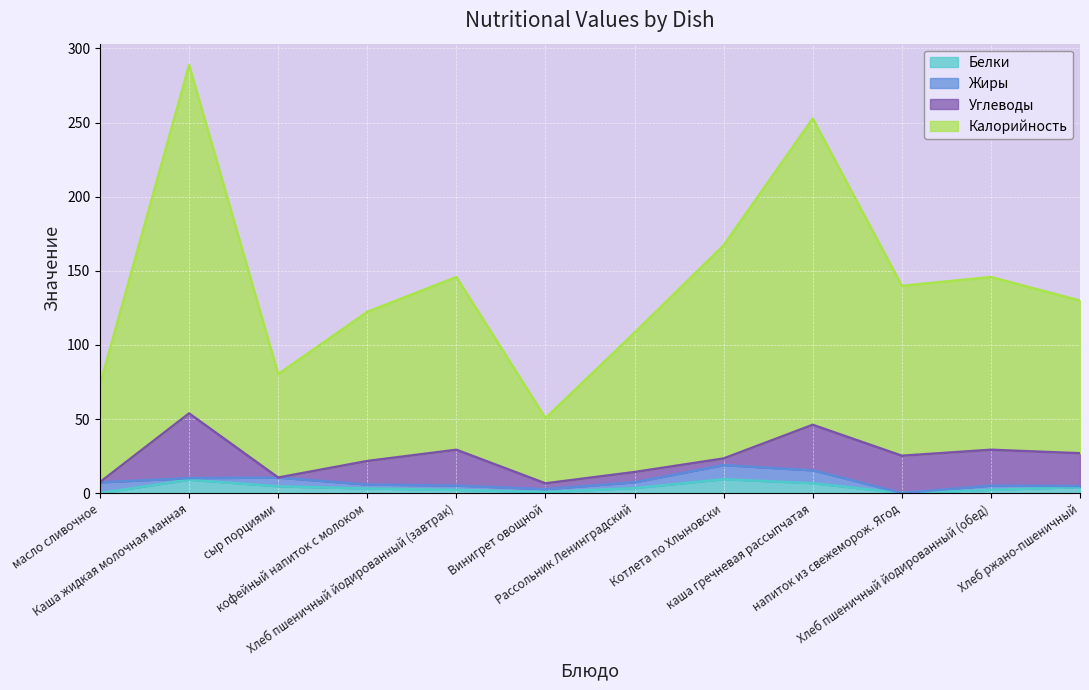

The Калорийность series shows 80.1 at Хлеб пшеничный йодированный (обед). True or false?

False